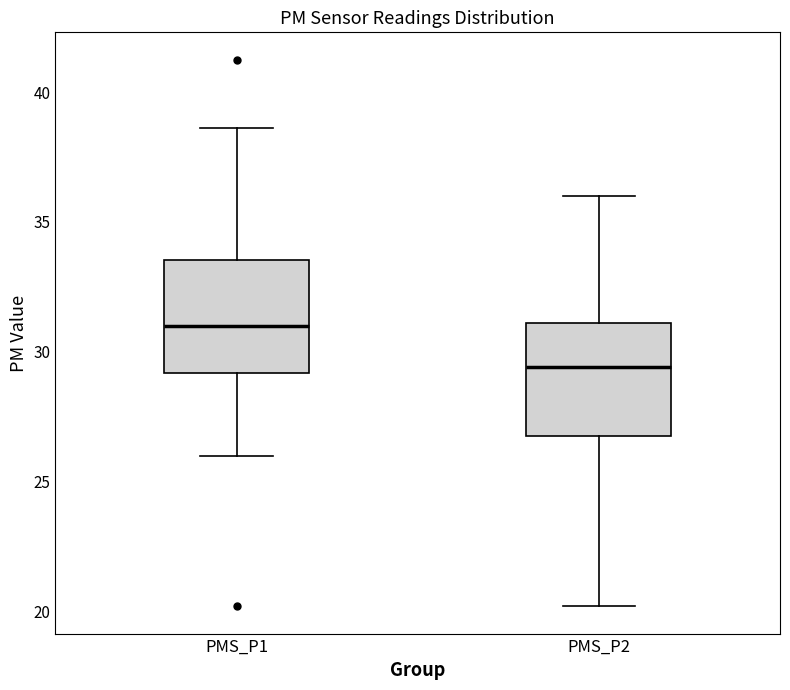

Reading left to right, transcribe this box plot: for each box, give where its median line is, the range the box spans, and where its two whiskers end, as read against the y-axis. The values are not printed on the chart, so give them approximately, as read against the axis.

PMS_P1: median 31.0, box 29.0 to 33.5, whiskers 26.0 to 38.5
PMS_P2: median 29.5, box 27.0 to 31.0, whiskers 20.0 to 36.0